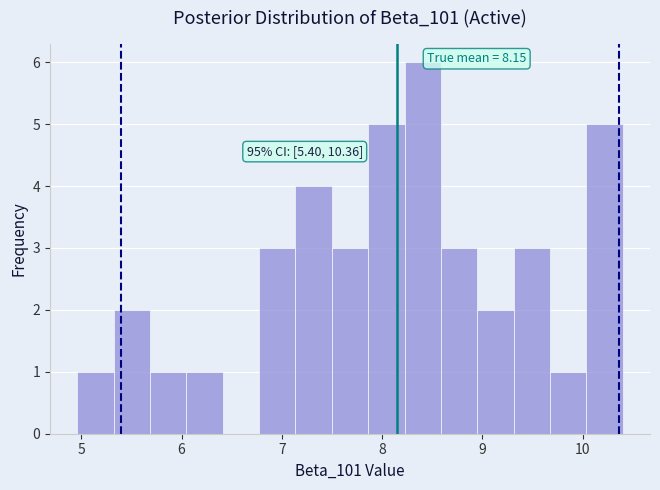

Around what value on the x-axis is the tallest bar? Give the approximate position of its centre, as read against the axis.

8.4